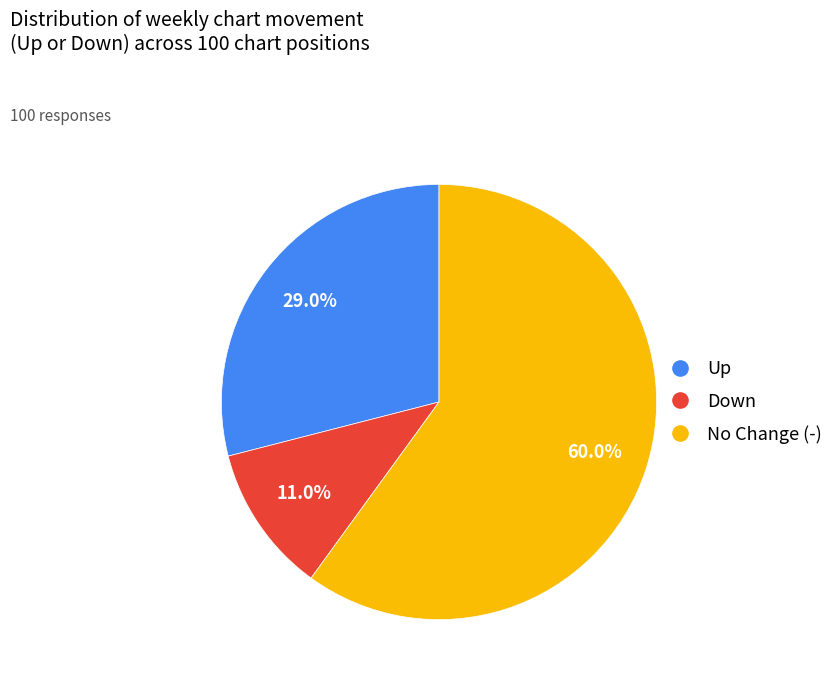

Does any single category account for the majority?

Yes